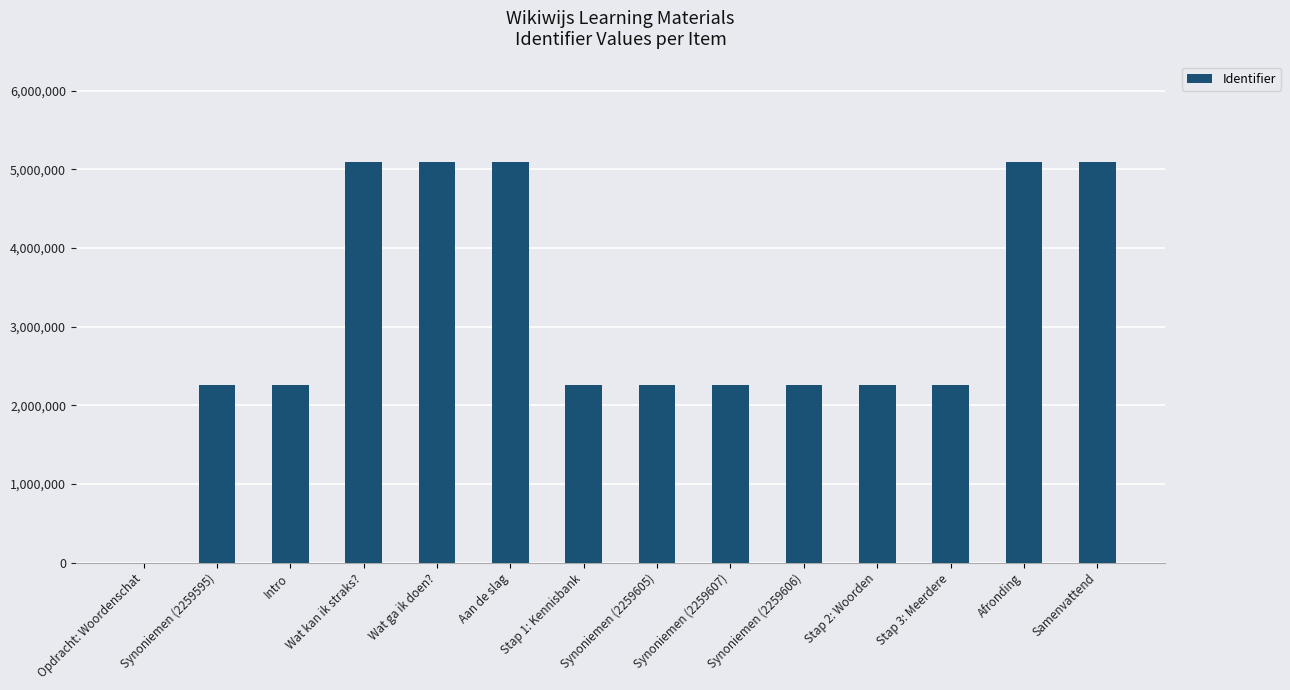

What is the maximum value shown in the chart?

5099126